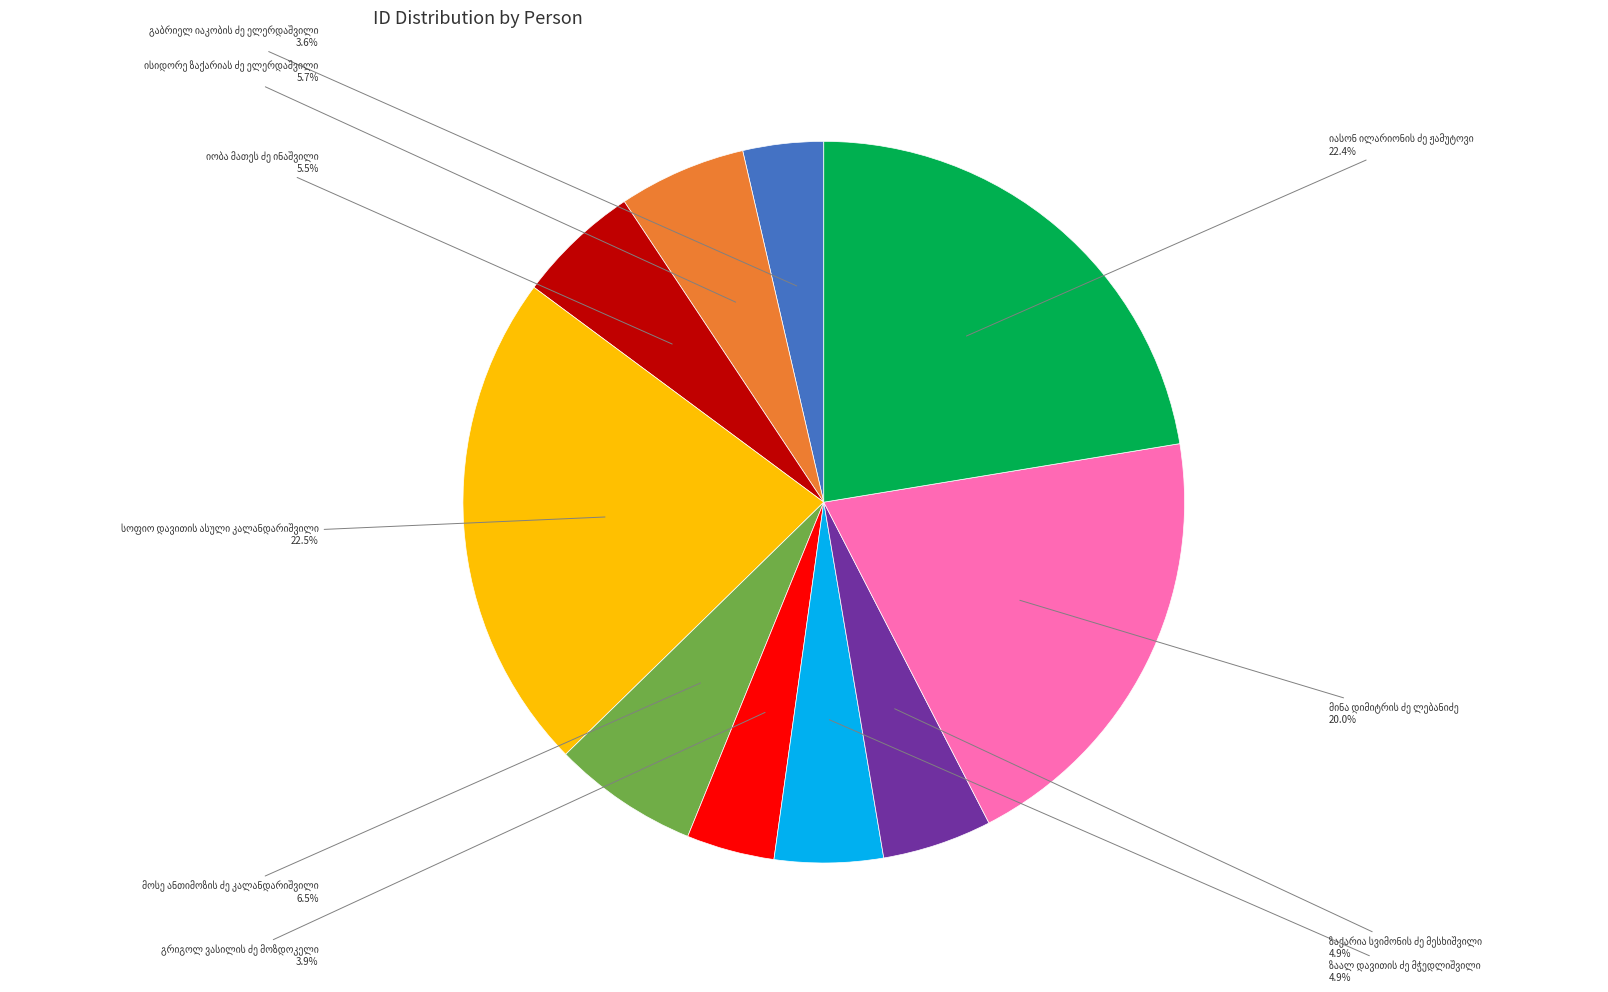

Is there any slice that represents more than half of the pie?

No